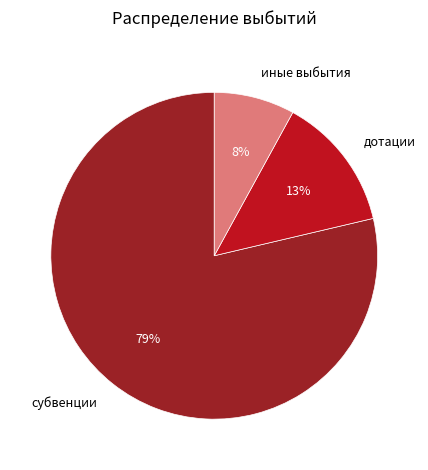

How many slices are in this pie chart?

3